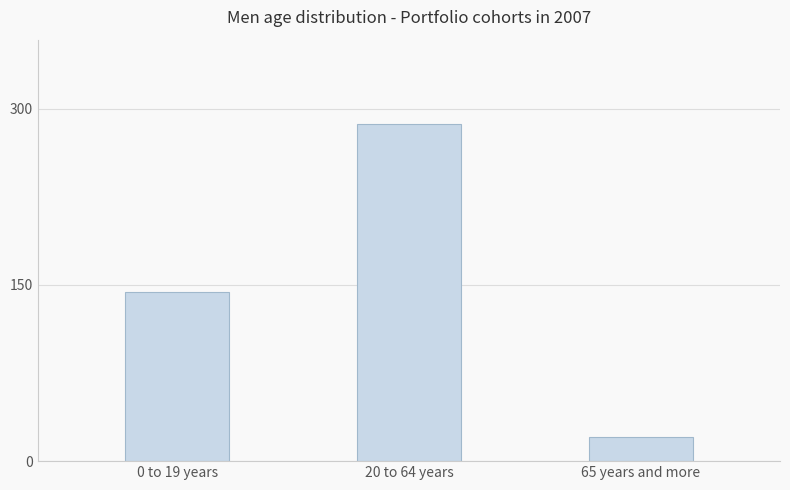

Reading left to right, transcribe all the data shown in this chart.

0 to 19 years=144.0	20 to 64 years=286.9	65 years and more=20.4